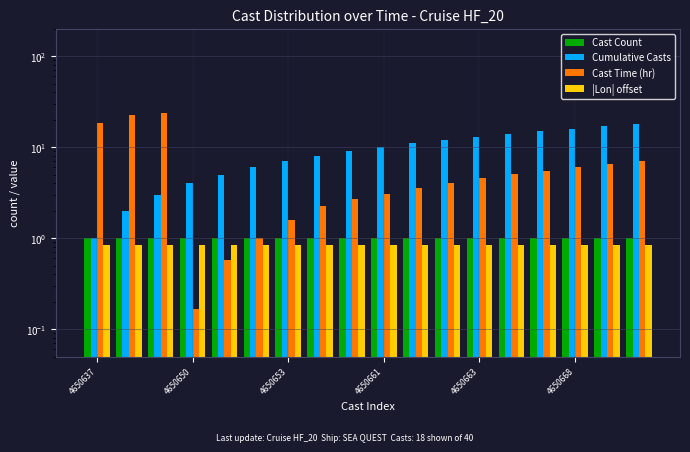

What is the difference between the maximum and minimum values in the Cumulative Casts series?

17.0